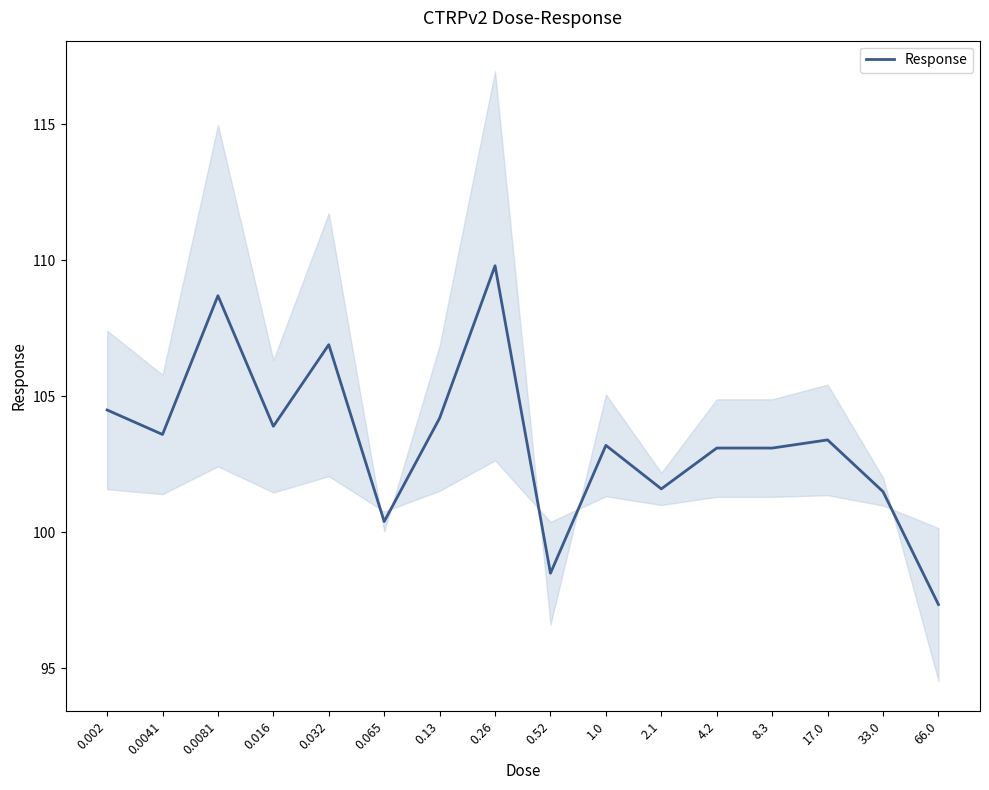

True or false: the data has more than 2 interior local peaks.

True